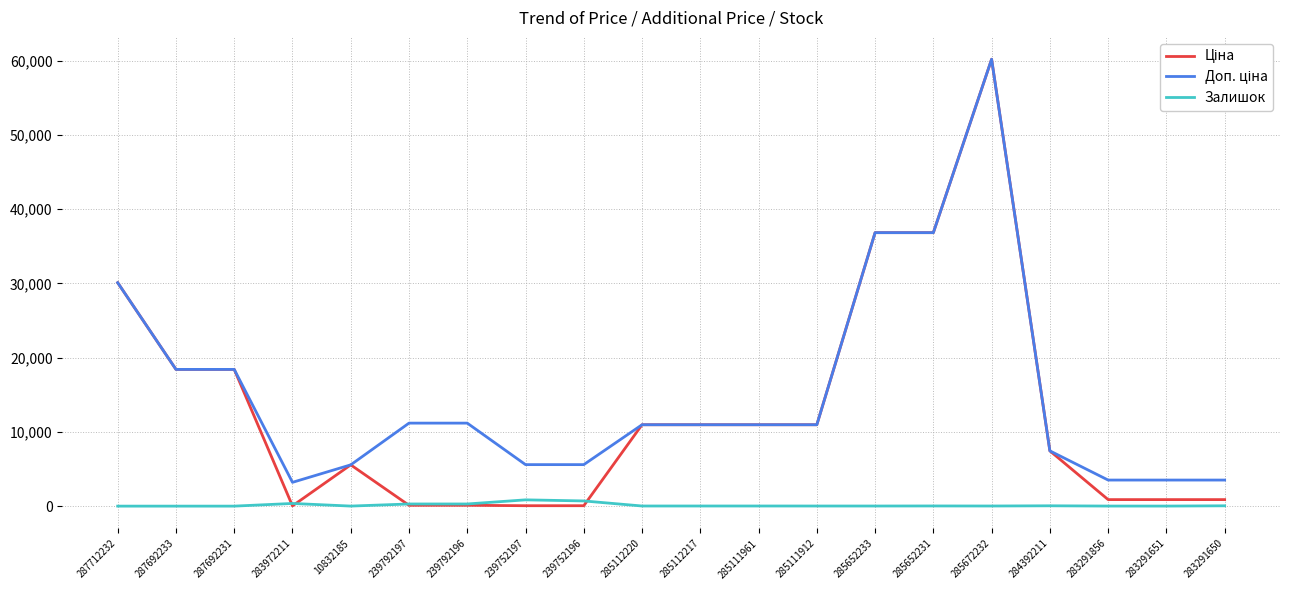

Is this an area chart (filled region under the line)?

No